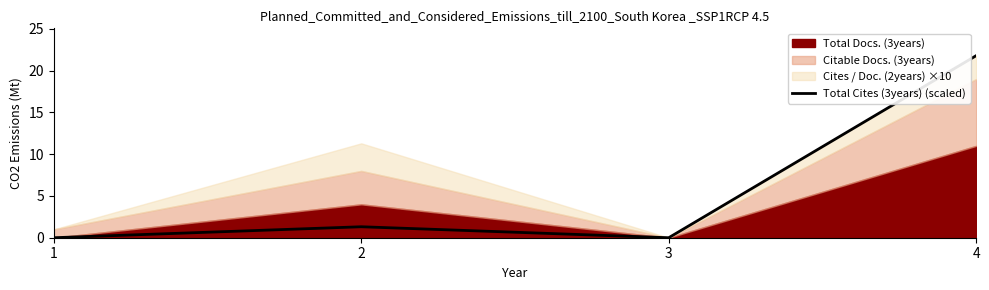

At which label is the value closest to 10?

2